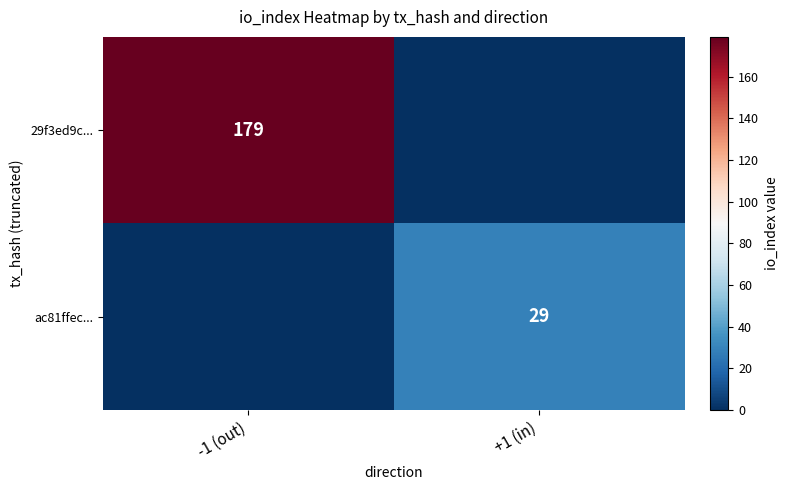

How many data points does each series have?

2